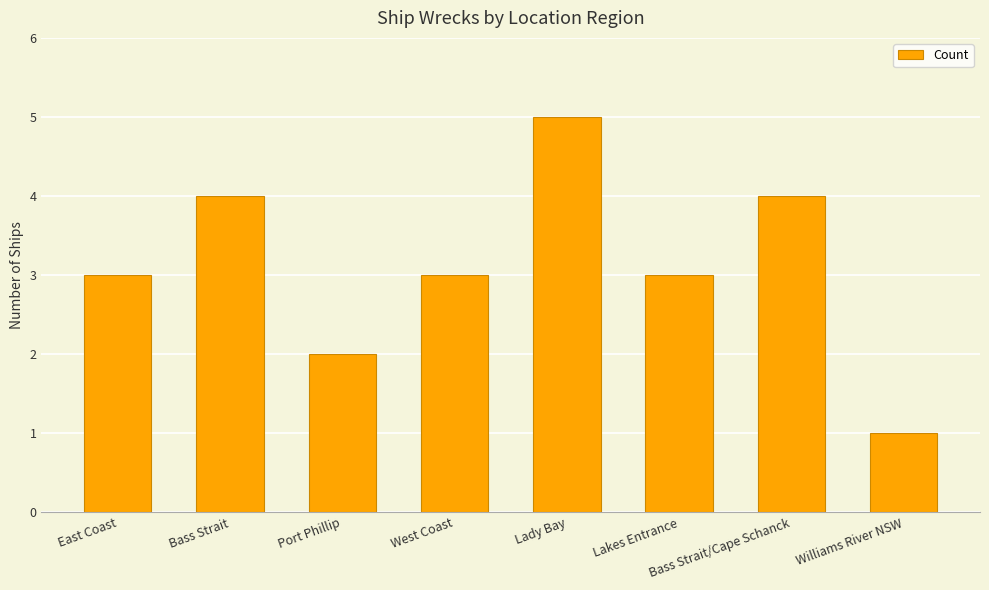

Approximately how many times larger is the value at Lady Bay compared to West Coast?

1.7